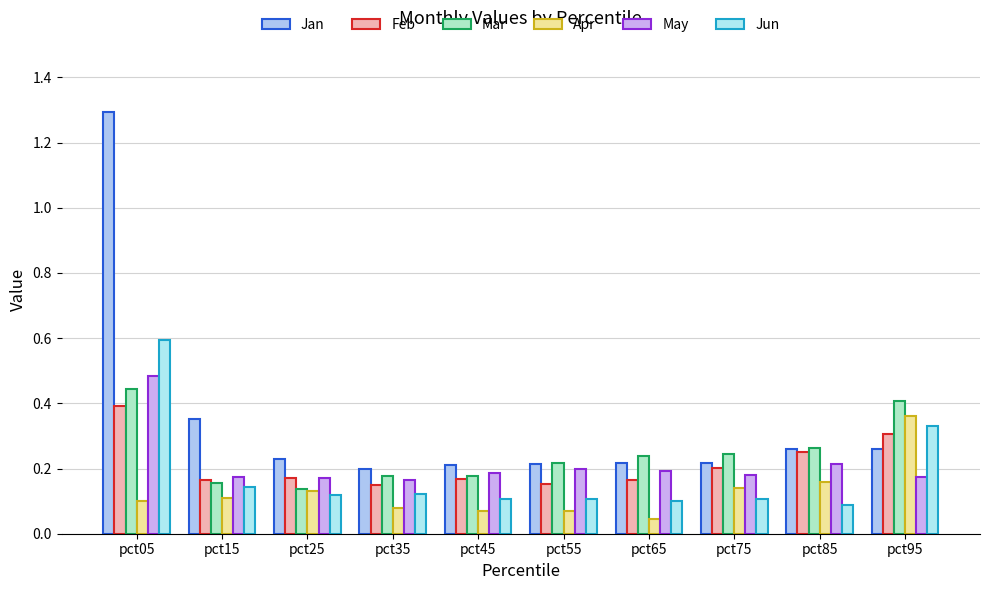

Which series has the largest range (max minus min)?

Jan